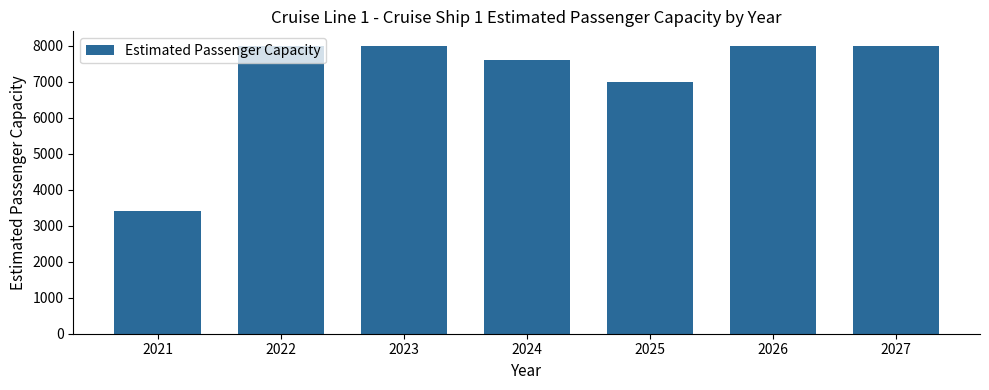

Read the value at 2025, to the nearest 50.

7000